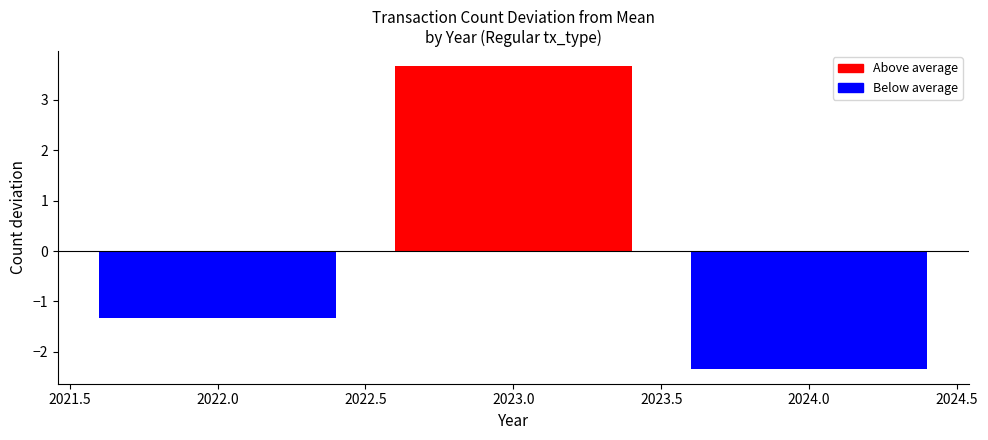

What is the change in value from 2022.0 to 2023.0?

+5.0